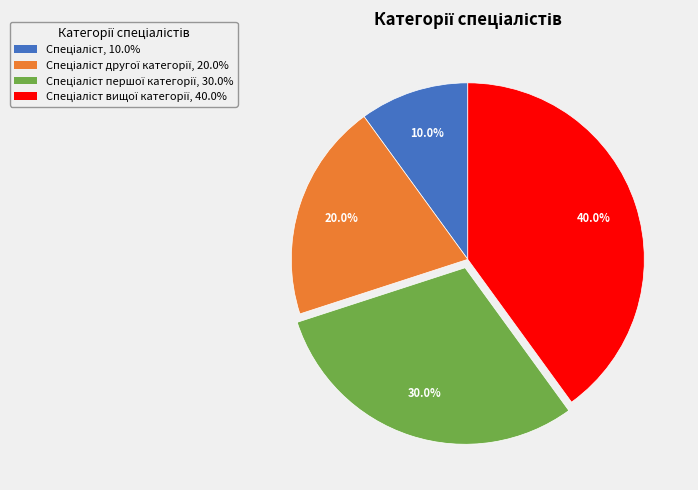

Does any single category account for the majority?

No